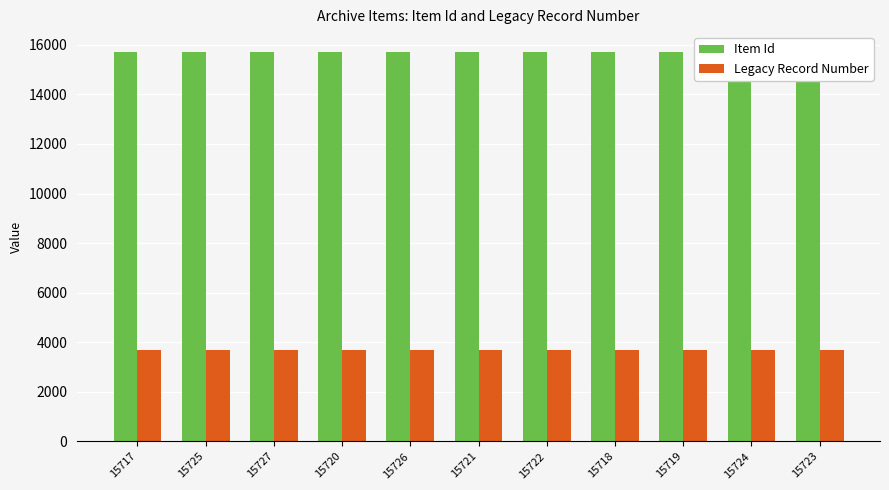

The Item Id series shows 21744 at 15725. True or false?

False